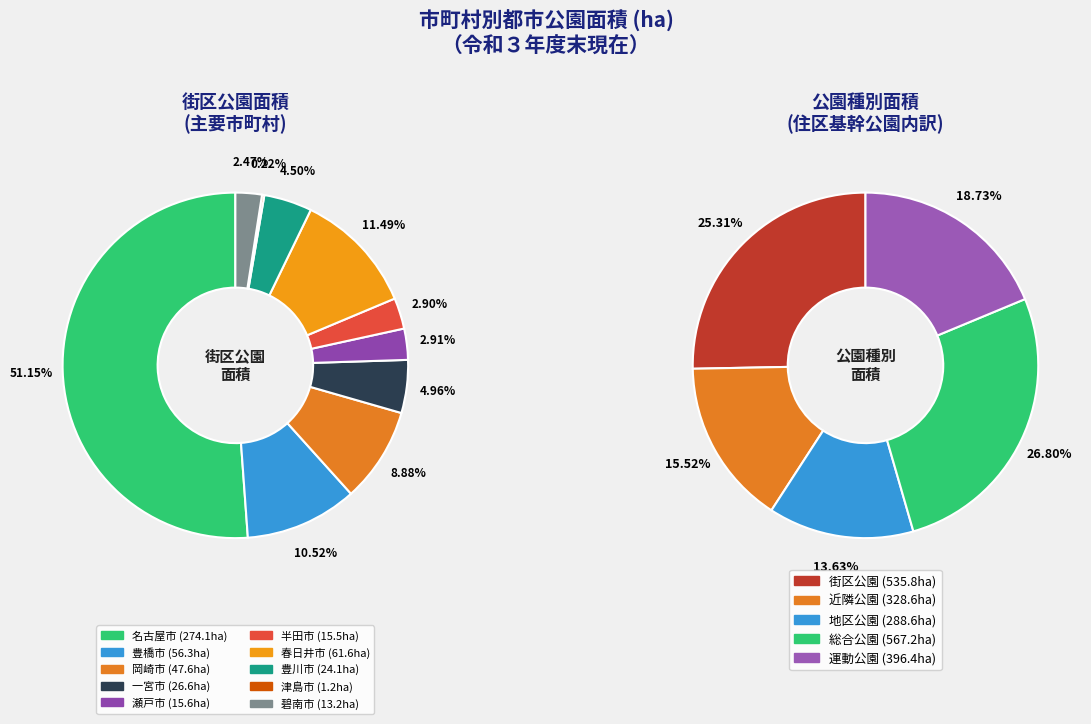

What is the smallest slice in the pie chart?

津島市